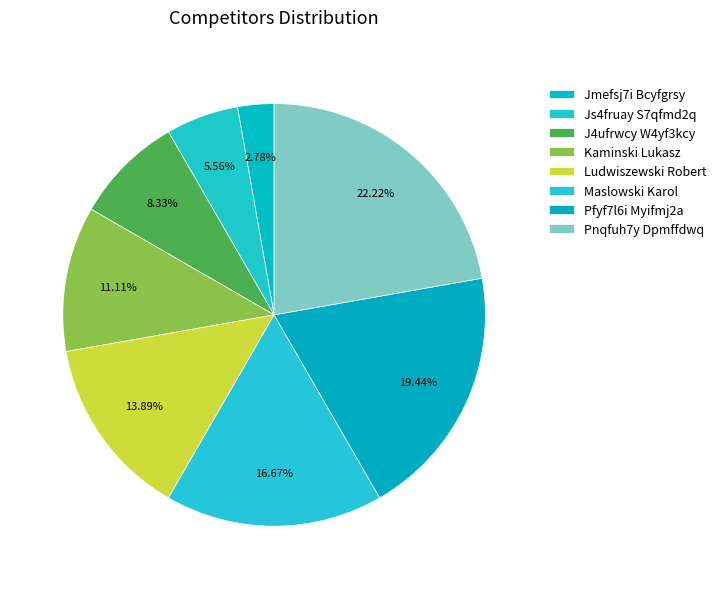

How many segments does this pie chart have?

8